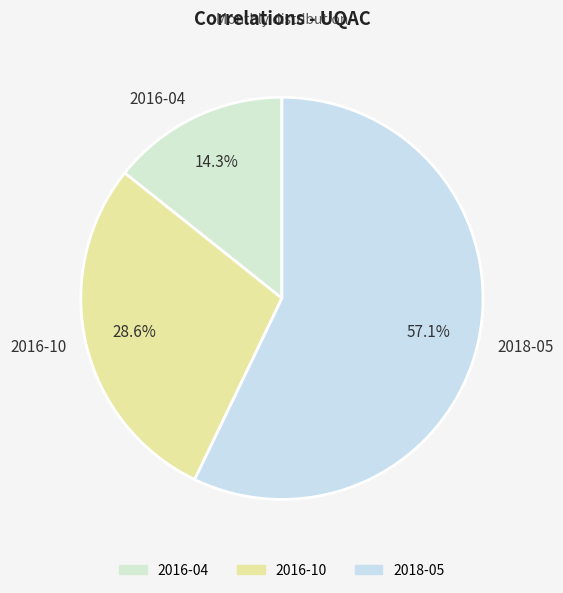

What portion of the pie excludes 2018-05?

42.9%